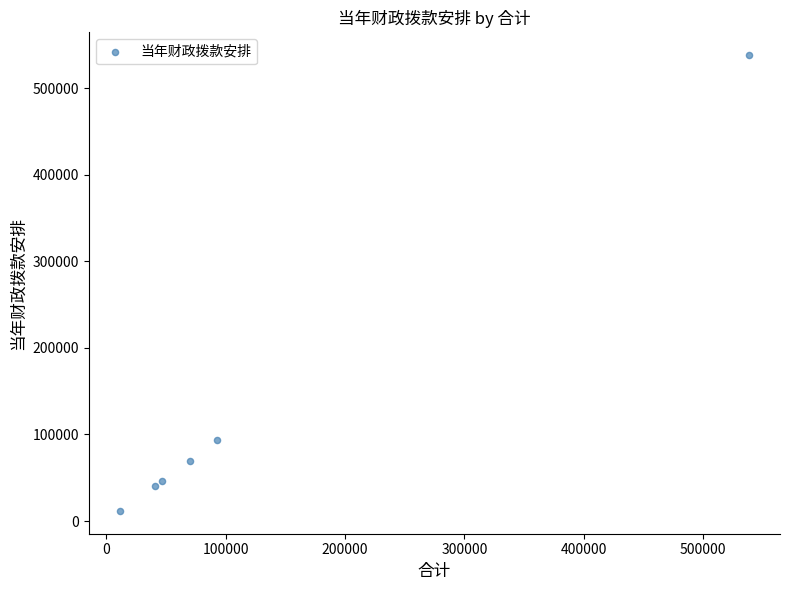

What is the average Y value?

133332.9